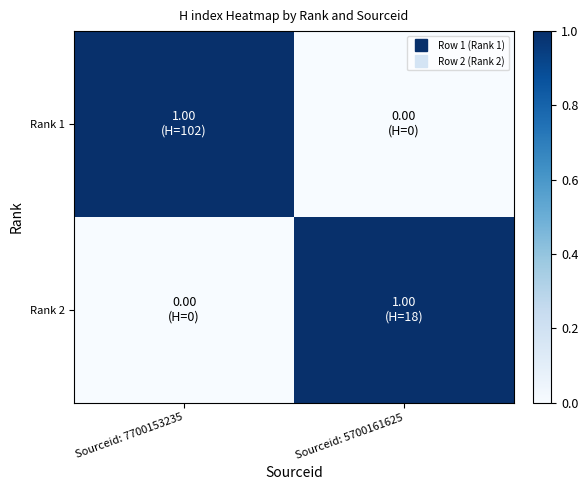

At which category is the sum across all series the highest?

Sourceid: 7700153235